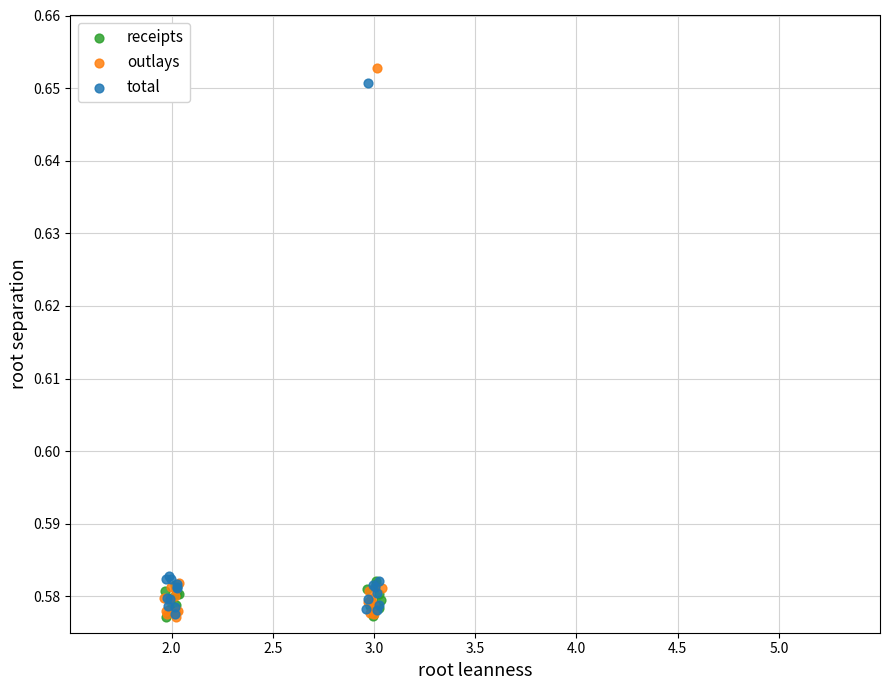

Which series has the largest Y range (max minus min)?

outlays